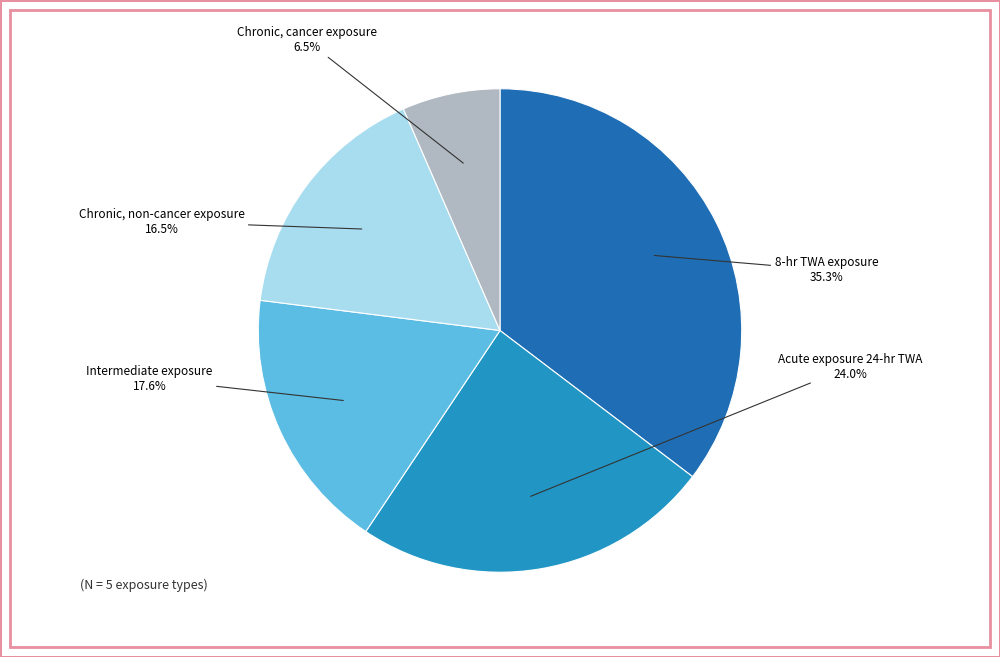

Is there any slice that represents more than half of the pie?

No